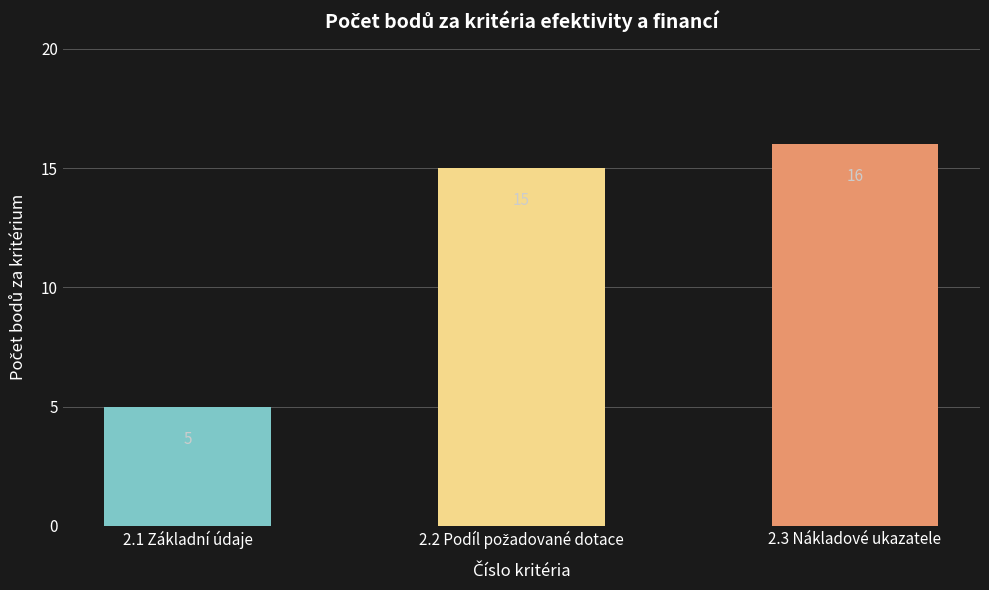

Are the bars horizontal?

No